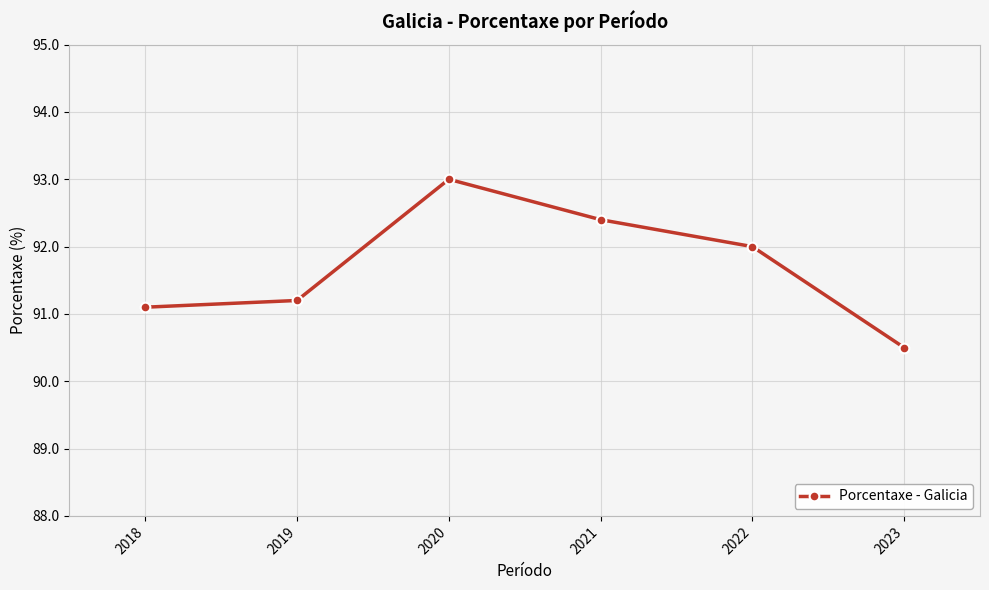

Reading left to right, extract all data points from this chart.

91.1	91.2	93.0	92.4	92.0	90.5